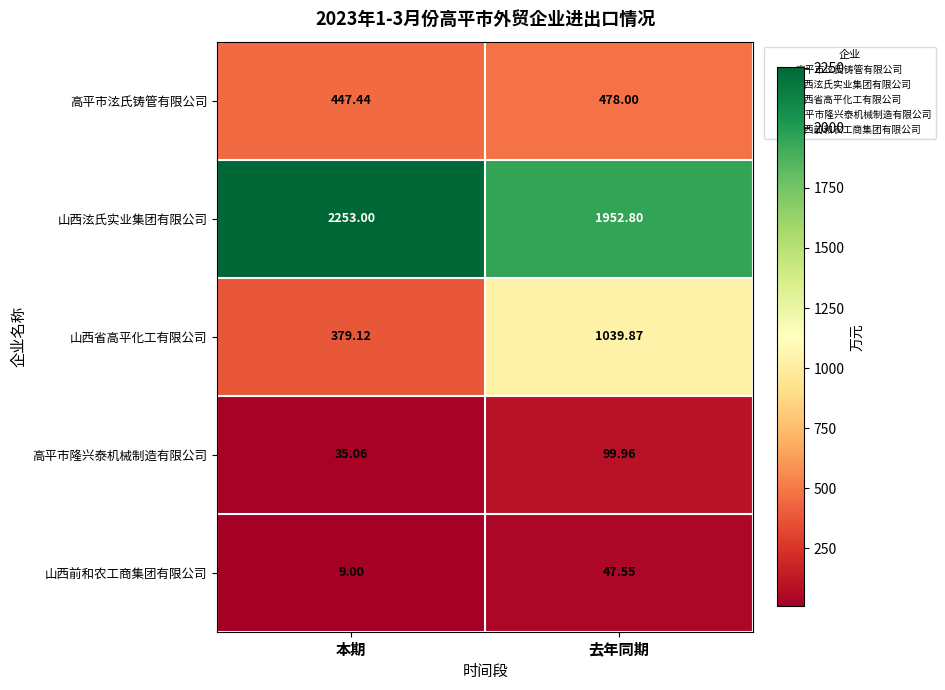

List the labels in order of 高平市泫氏铸管有限公司 value, smallest first.

本期, 去年同期